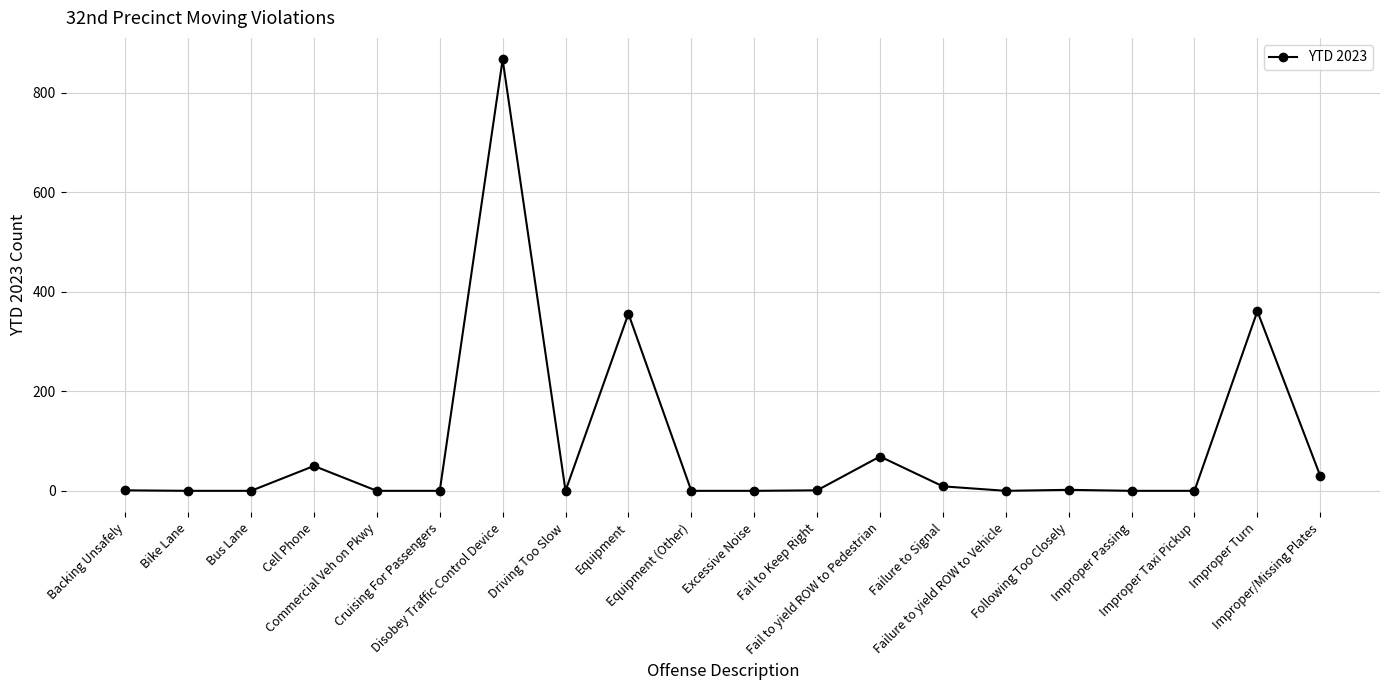

What is the greatest value displayed?

867